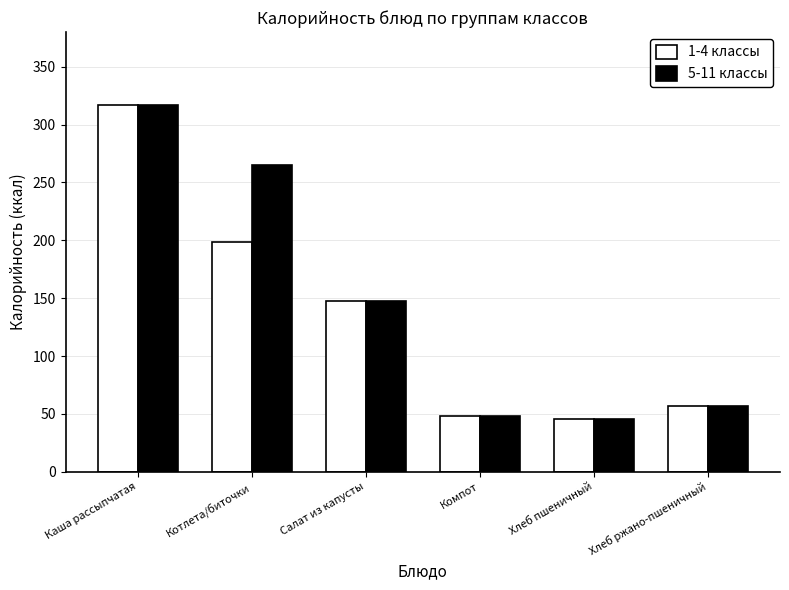

The value of 5-11 классы at Каша рассыпчатая is 119.4. True or false?

False